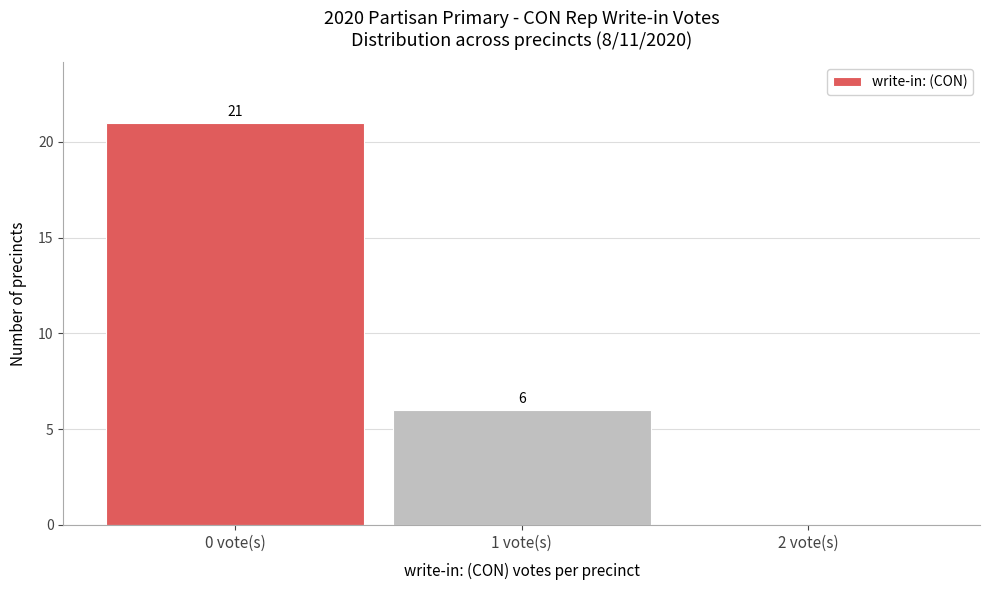

Which range on the x-axis has the tallest bar?

-0.5 to 0.5